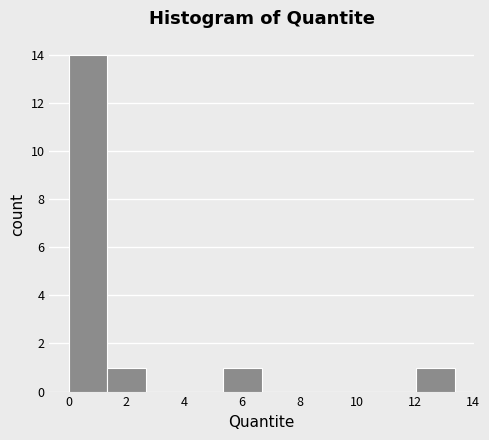

Which range on the x-axis has the tallest bar?

0.0 to 1.4